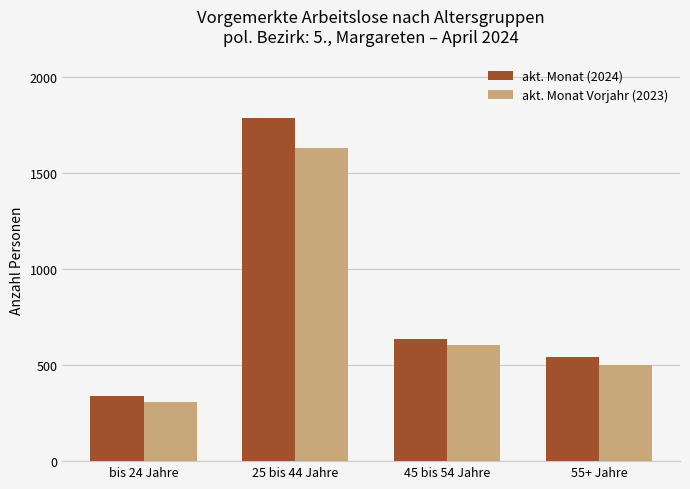

Between 45 bis 54 Jahre and 55+ Jahre, which series saw the biggest shift?

akt. Monat Vorjahr (2023)